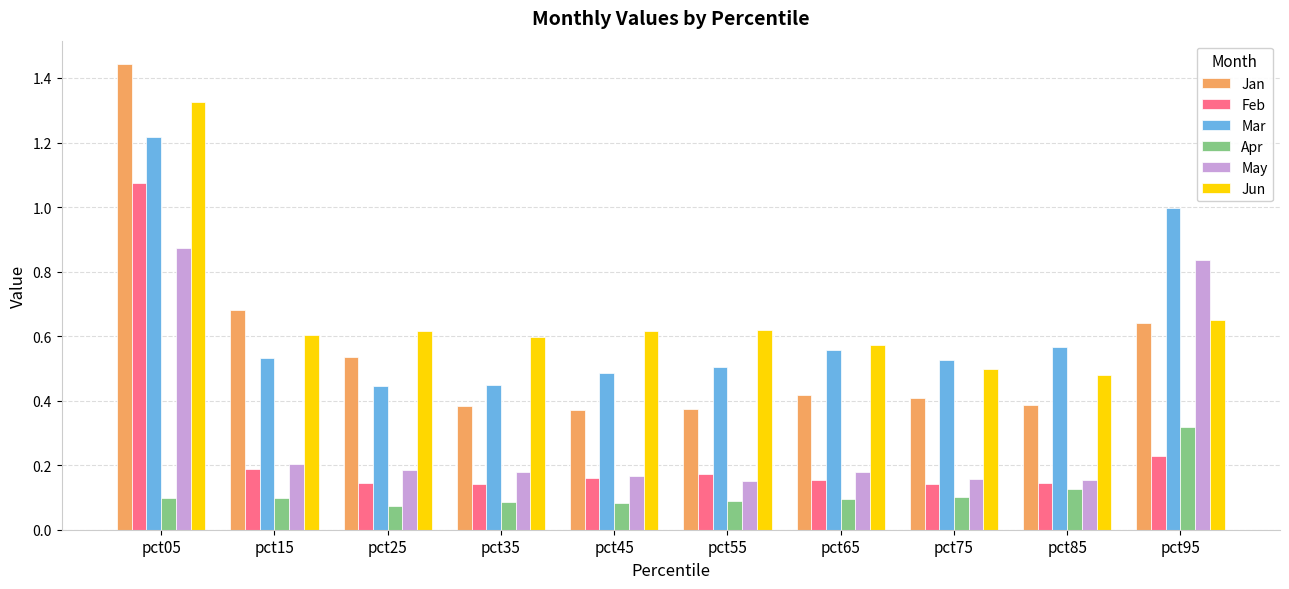

The value of Jun at pct75 is 0.5. True or false?

True